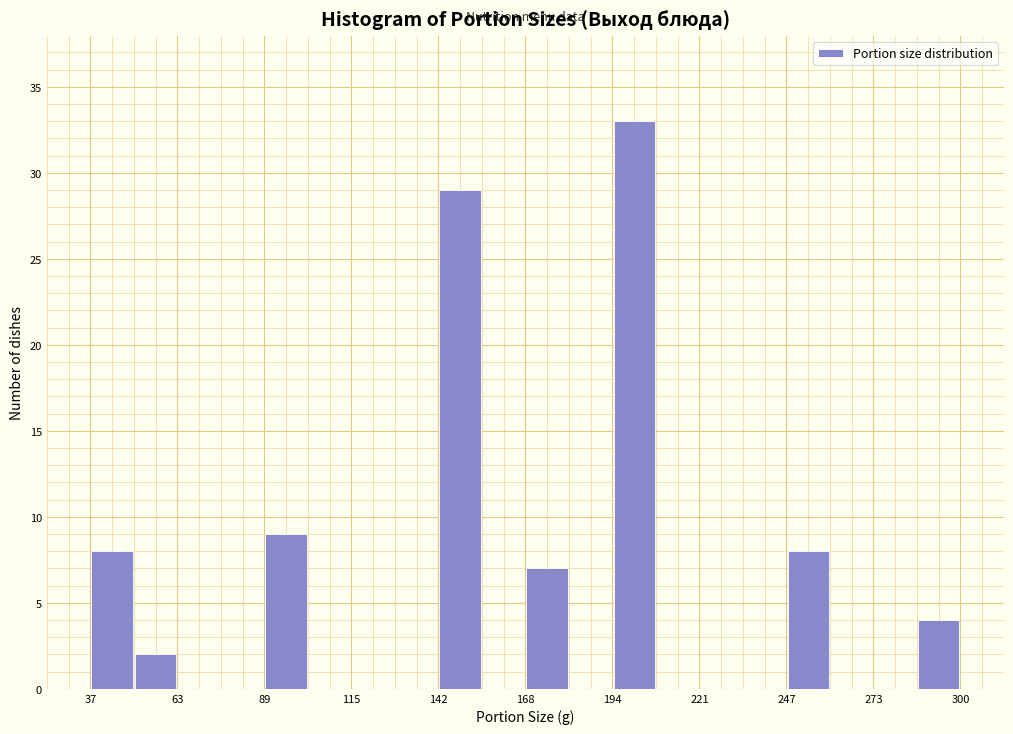

Read against the x-axis, roughly where is the centre of the tallest bar?

200